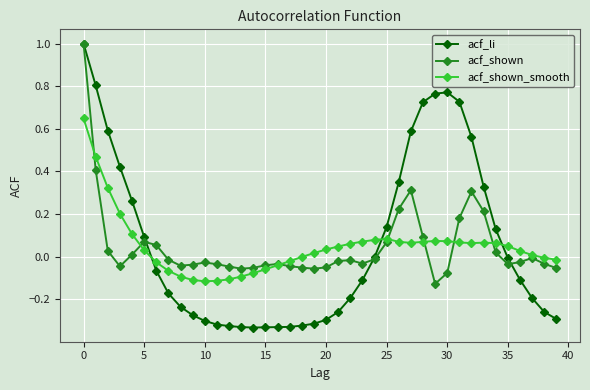

Does the chart have visible grid lines?

Yes